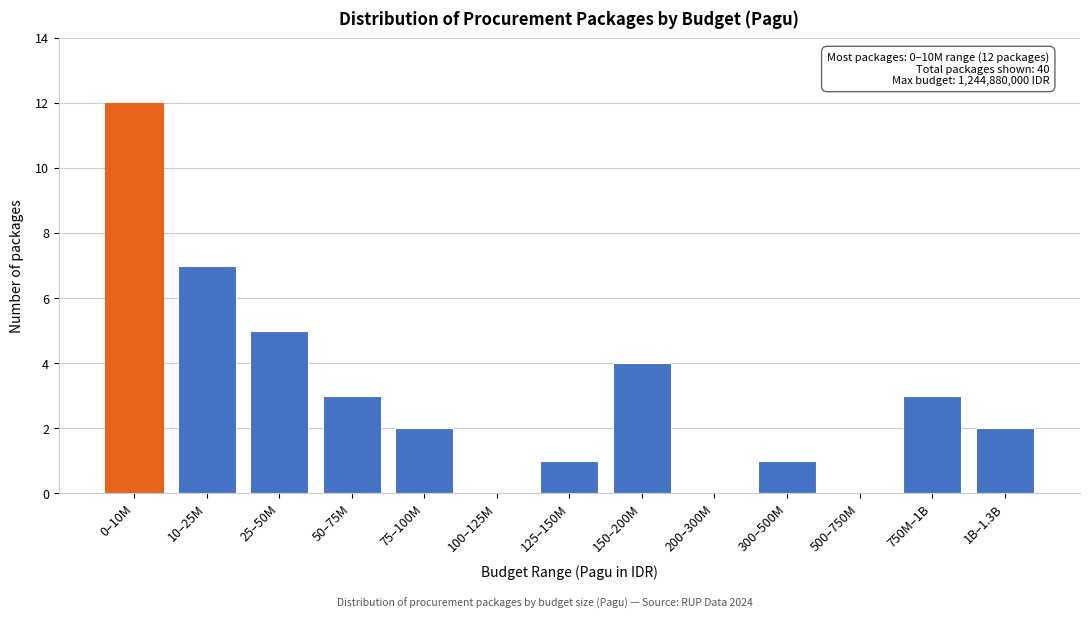

Reading left to right, extract all data points from this chart.

0–10M=12	10–25M=7	25–50M=5	50–75M=3	75–100M=2	100–125M=0	125–150M=1	150–200M=4	200–300M=0	300–500M=1	500–750M=0	750M–1B=3	1B–1.3B=2